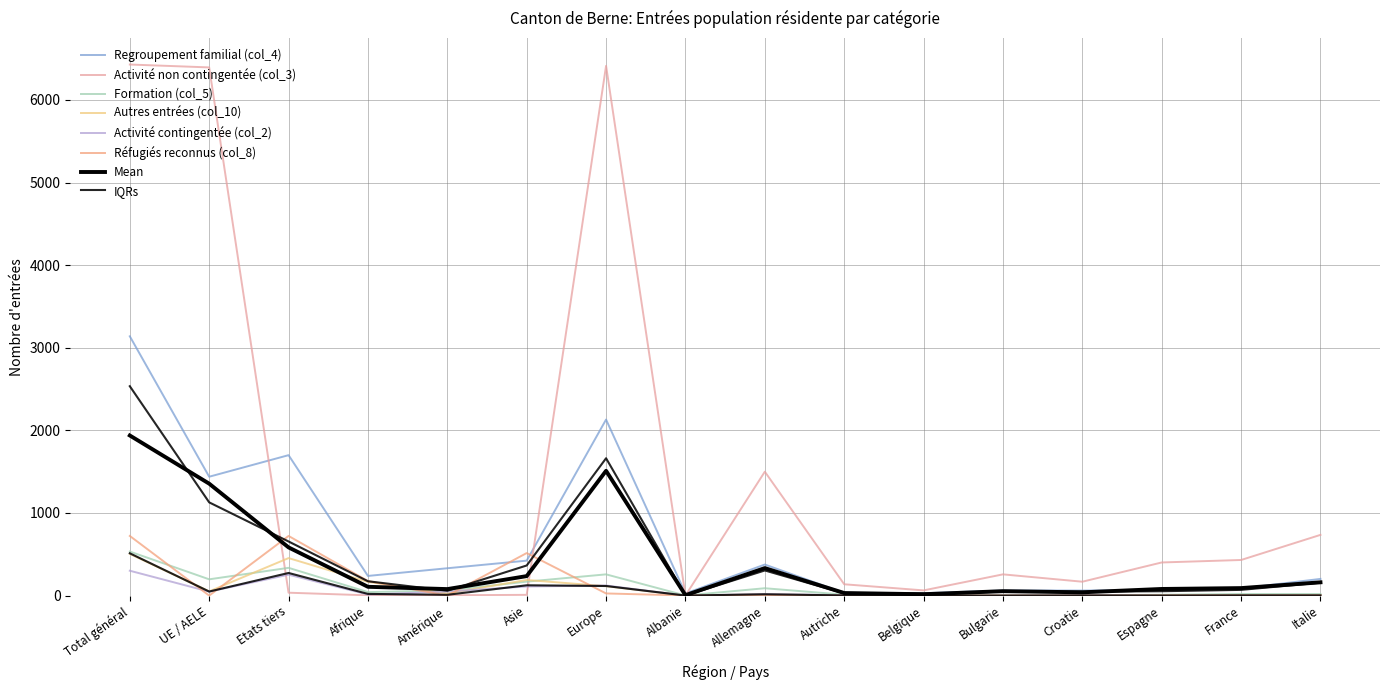

After their last crossing, which series has the higher values: Formation (col_5) or Activité contingentée (col_2)?

Formation (col_5)